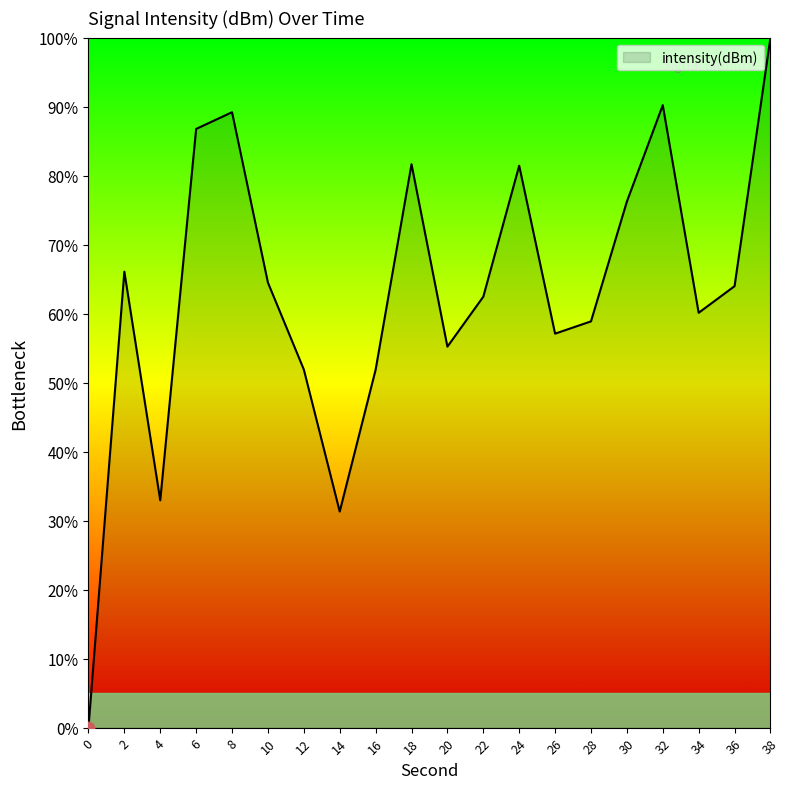

What is the change in value from 16 to 38?

+48.1